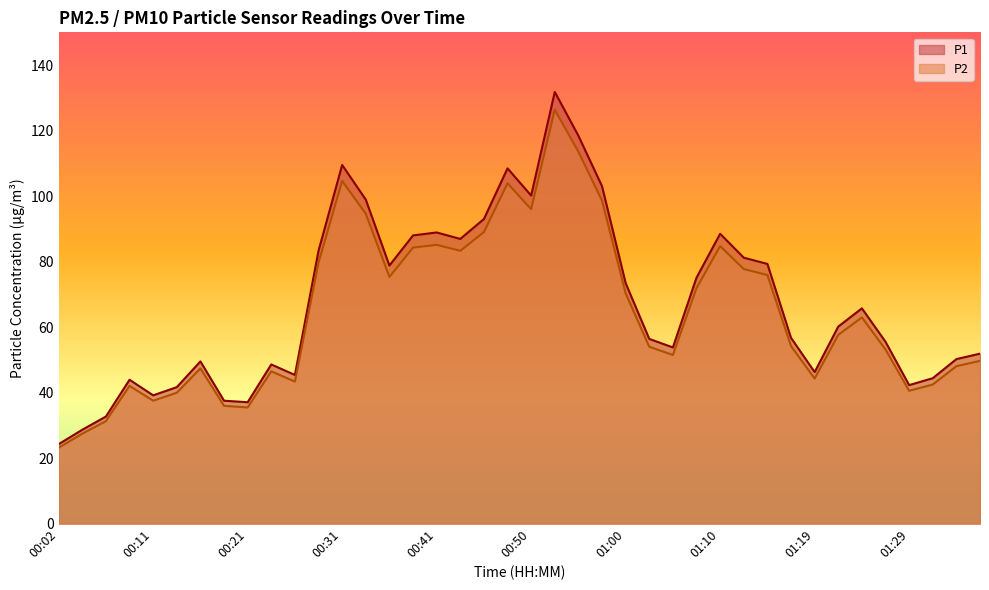

What is the minimum value for P1?

24.3